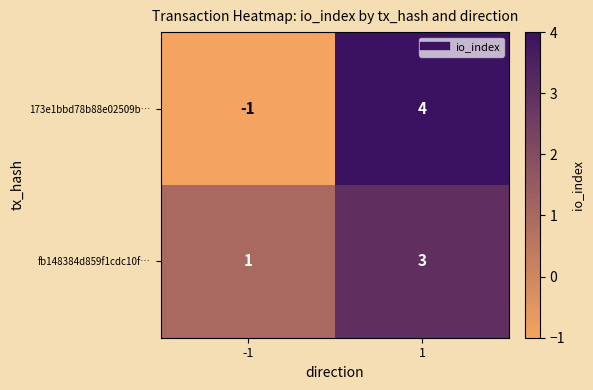

What is the difference between the highest and lowest values at 1?

1